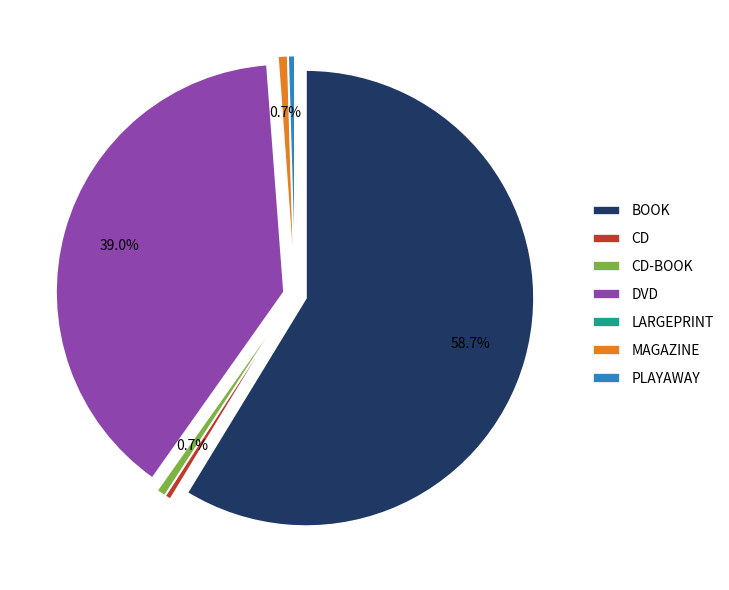

How many slices are in this pie chart?

7